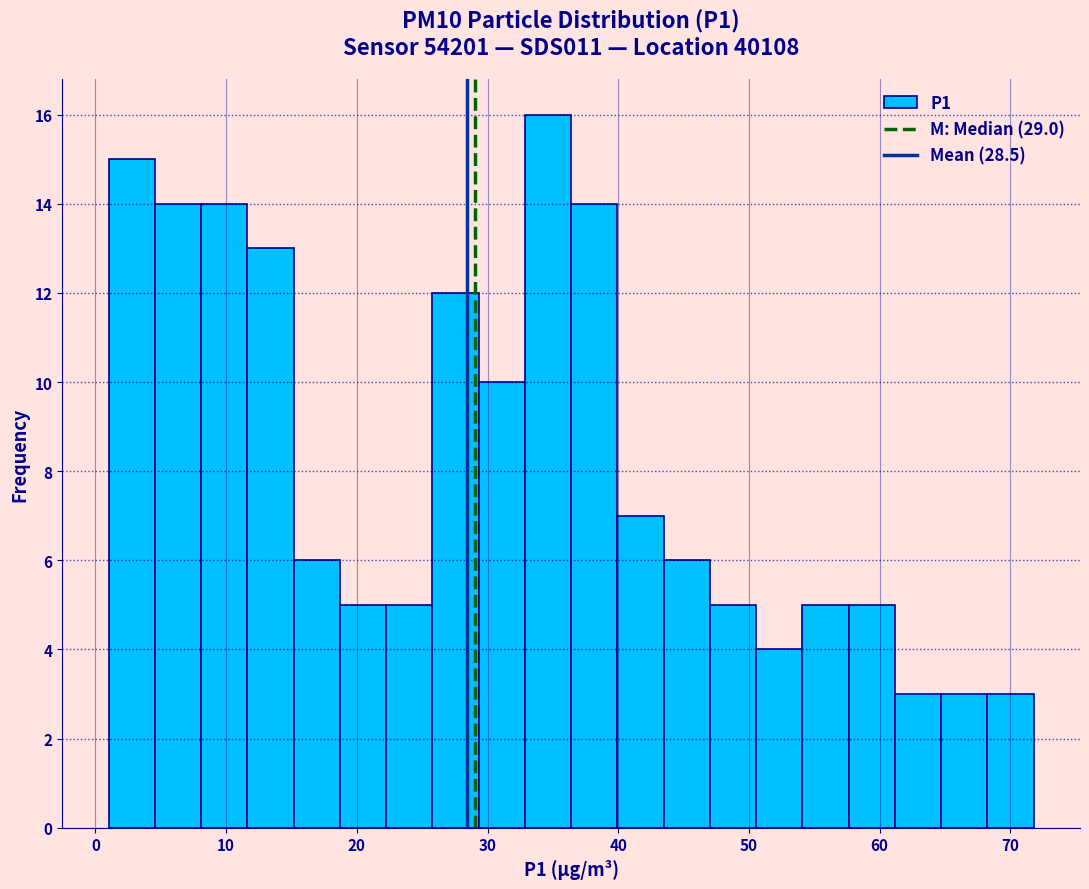

Around what value on the x-axis is the tallest bar? Give the approximate position of its centre, as read against the axis.

35